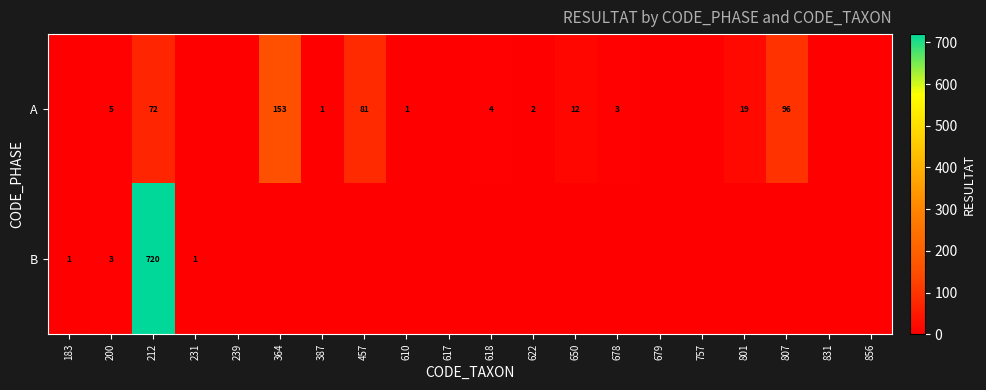

At how many categories does at least one series exceed 174?

1